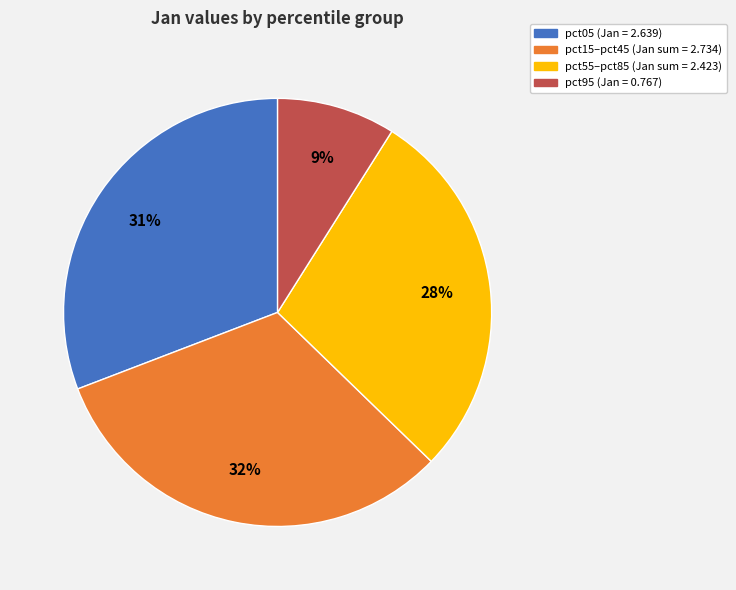

To the nearest percent, what is the difference between the largest and smallest slice percentages?

23%